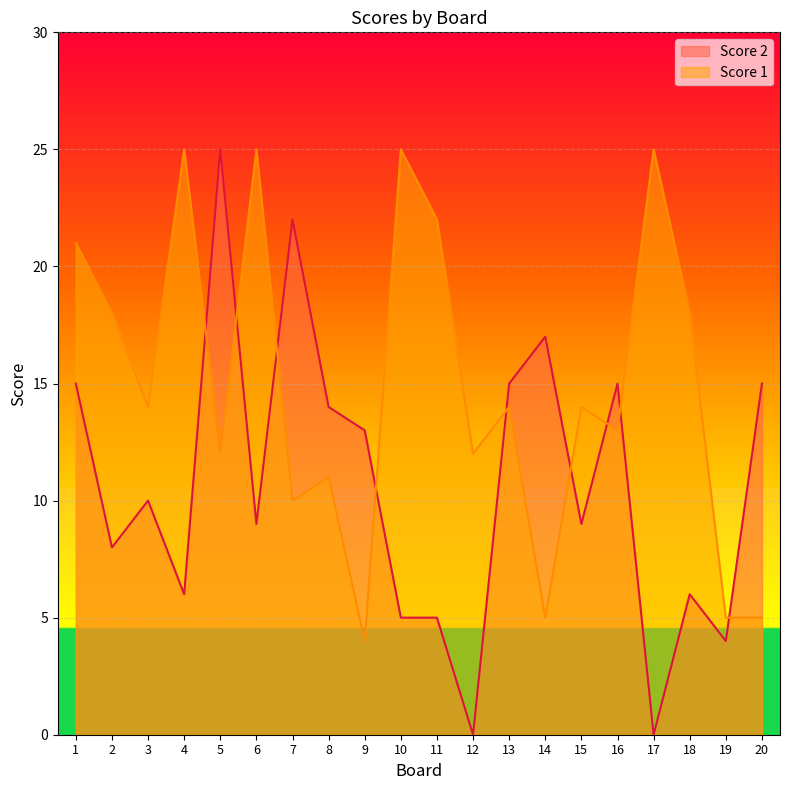

Reading left to right, extract all data points from this chart.

Score 1: 1=21	2=18	3=14	4=25	5=12	6=25	7=10	8=11	9=4	10=25	11=22	12=12	13=14	14=5	15=14	16=13	17=25	18=18	19=5	20=5
Score 2: 1=15	2=8	3=10	4=6	5=25	6=9	7=22	8=14	9=13	10=5	11=5	12=0	13=15	14=17	15=9	16=15	17=0	18=6	19=4	20=15